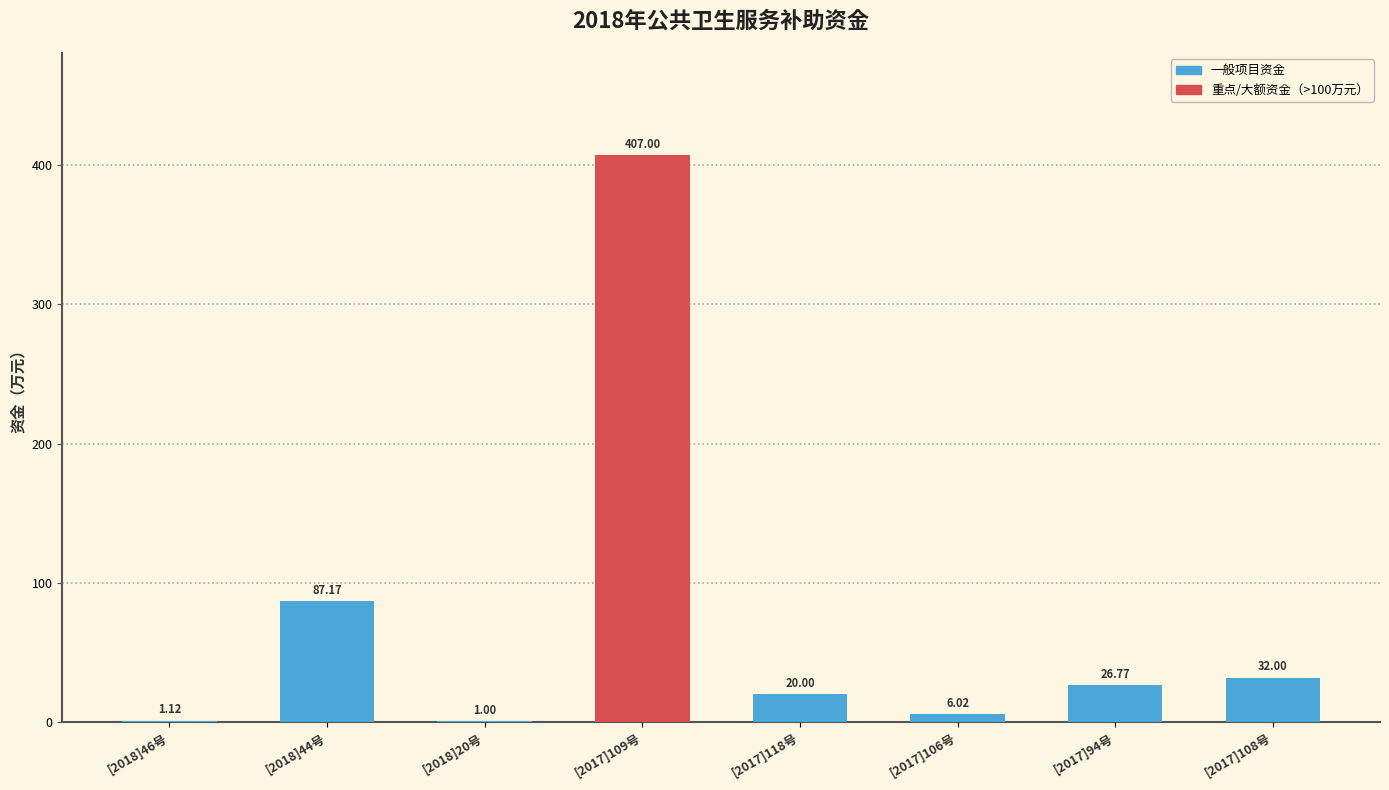

Which has a higher value, [2017]118号 or [2018]44号?

[2018]44号